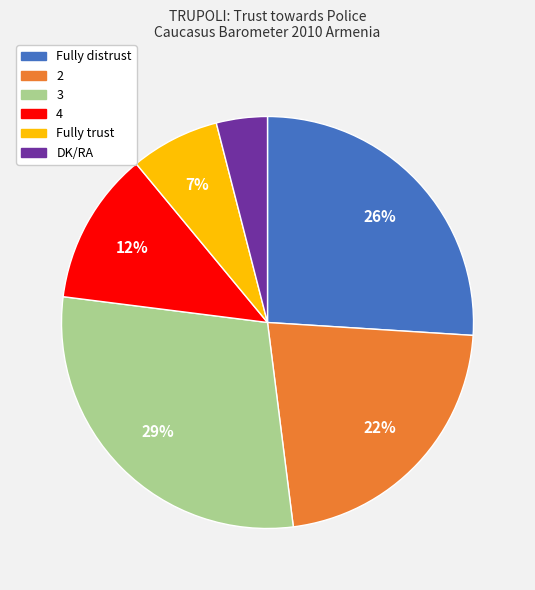

How many slices are in this pie chart?

6